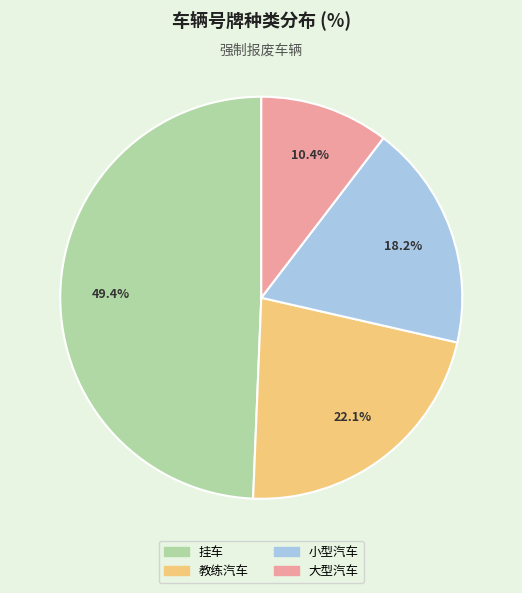

To the nearest percent, what portion does 大型汽车 represent?

10%